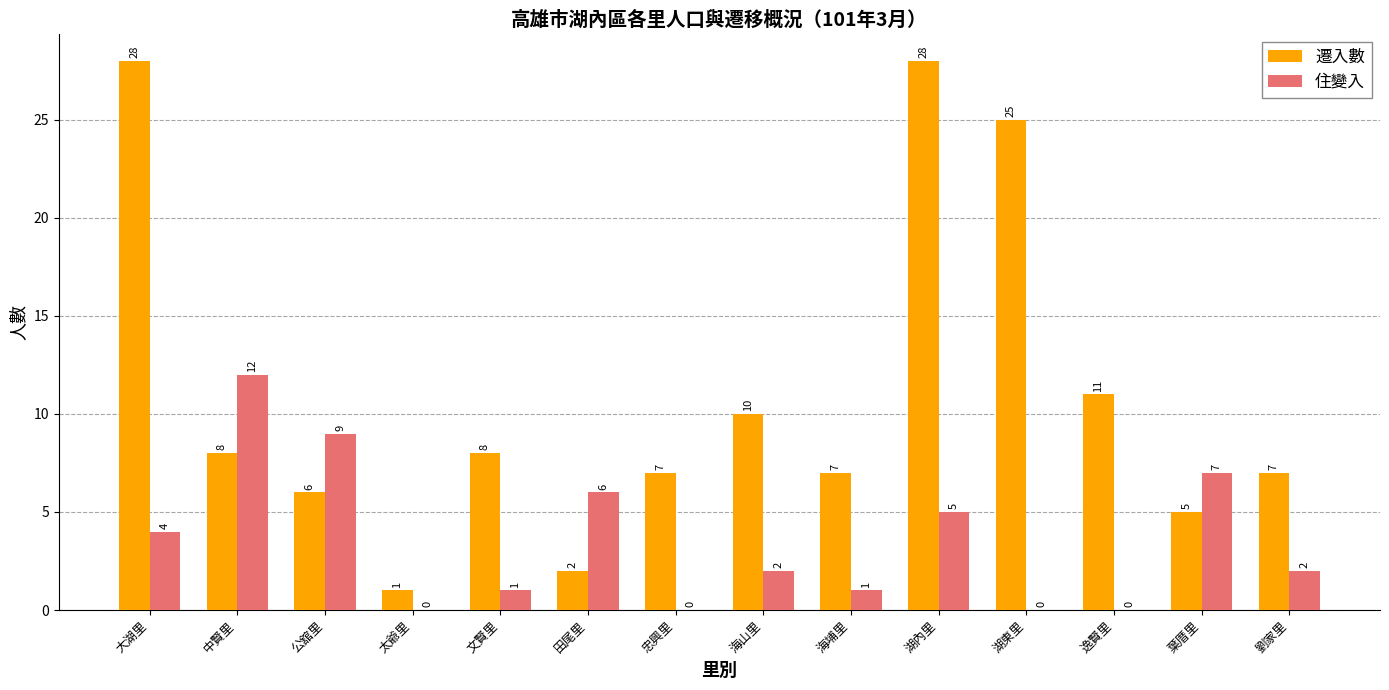

Where is 住變入 nearest to the value 6?

田尾里